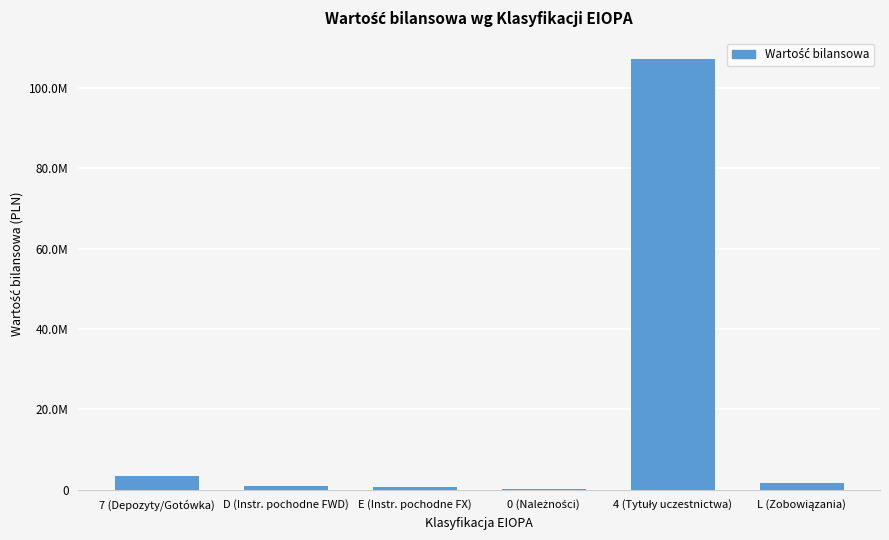

Rank the categories by value from highest to lowest.

4 (Tytuły uczestnictwa), 7 (Depozyty/Gotówka), L (Zobowiązania), D (Instr. pochodne FWD), E (Instr. pochodne FX), 0 (Należności)